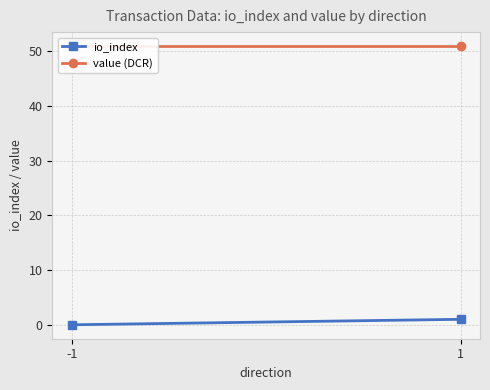

Reading left to right, transcribe all the data shown in this chart.

io_index: 0.0	1.0
value (DCR): 50.9	50.9